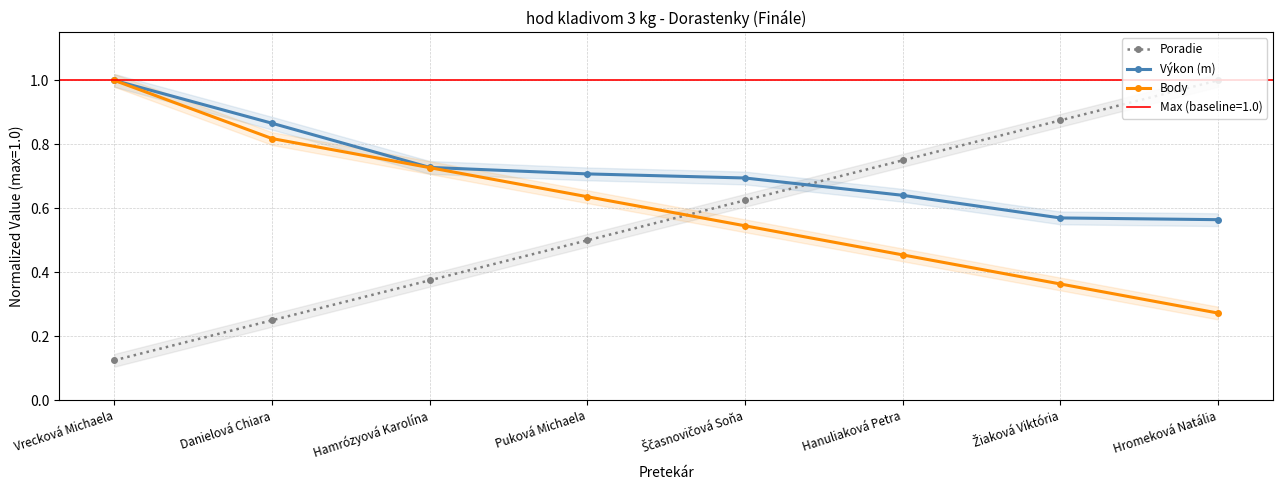

What is the highest value of the Poradie series?

1.0